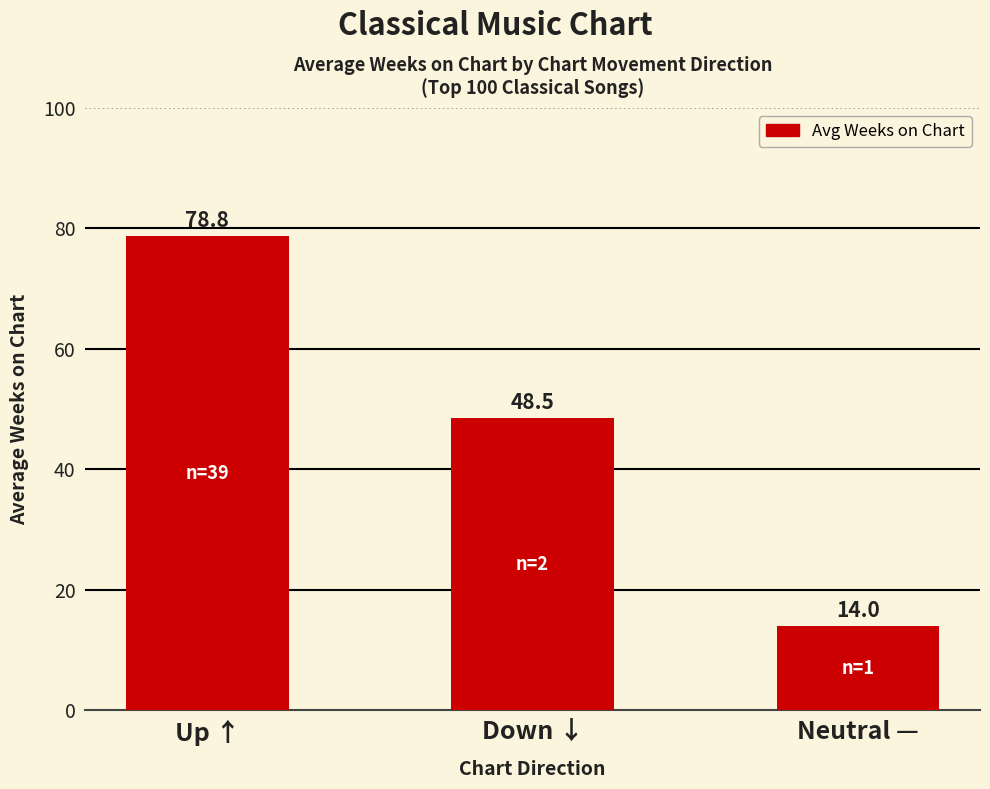

At which label does the data first exceed 48?

Up ↑